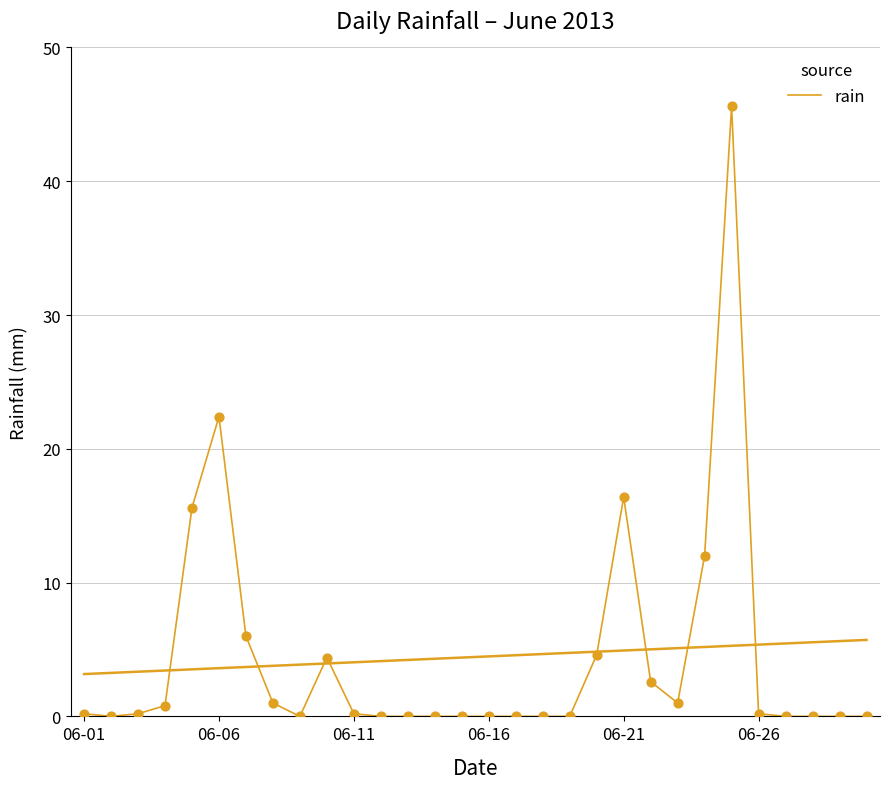

Between 6 and 11, which is larger?

6